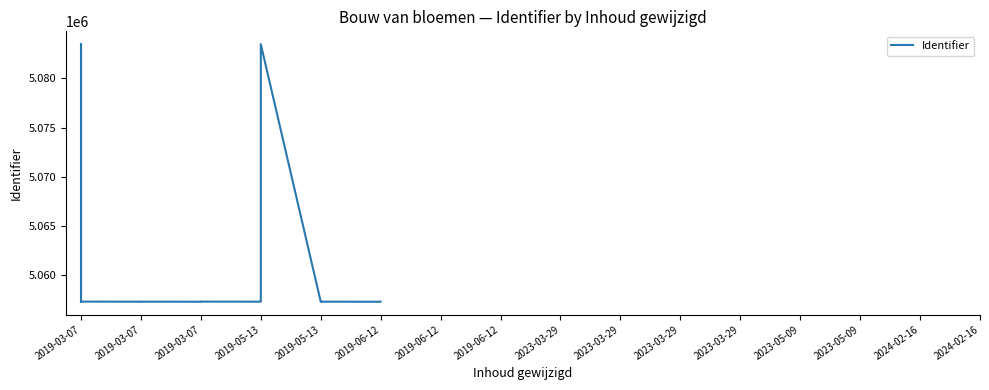

Does the chart have visible grid lines?

No